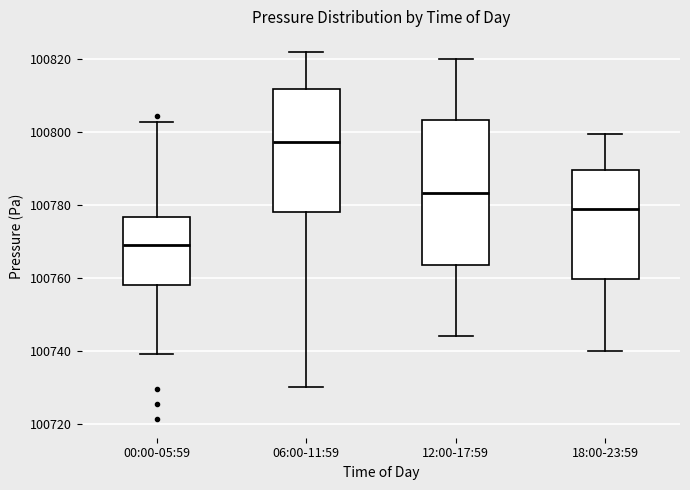

Reading left to right, read every box against the y-axis: the position of its median line, the range the box covers, and the ends of its whiskers. The values are not printed on the chart, so give them approximately, as read against the axis.

00:00-05:59: median 100768, box 100758 to 100776, whiskers 100740 to 100802
06:00-11:59: median 100798, box 100778 to 100812, whiskers 100730 to 100822
12:00-17:59: median 100784, box 100764 to 100804, whiskers 100744 to 100820
18:00-23:59: median 100778, box 100760 to 100790, whiskers 100740 to 100800